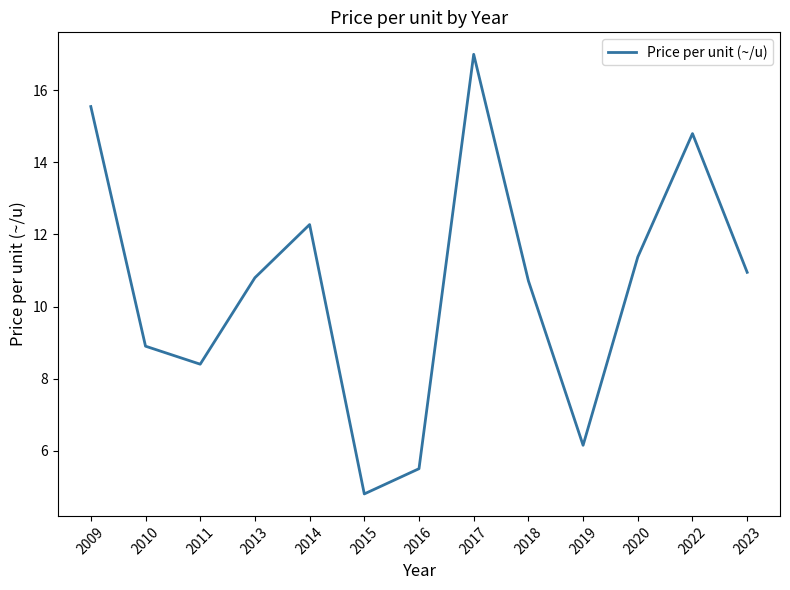

What is the ratio of the value at 2018 to the value at 2020?

0.9